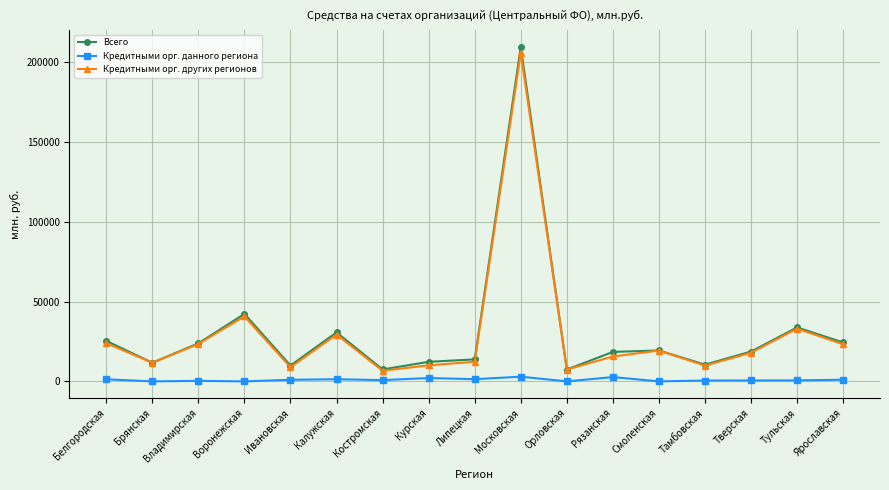

True or false: Кредитными орг. других регионов has a value of 23952 at Белгородская.

True